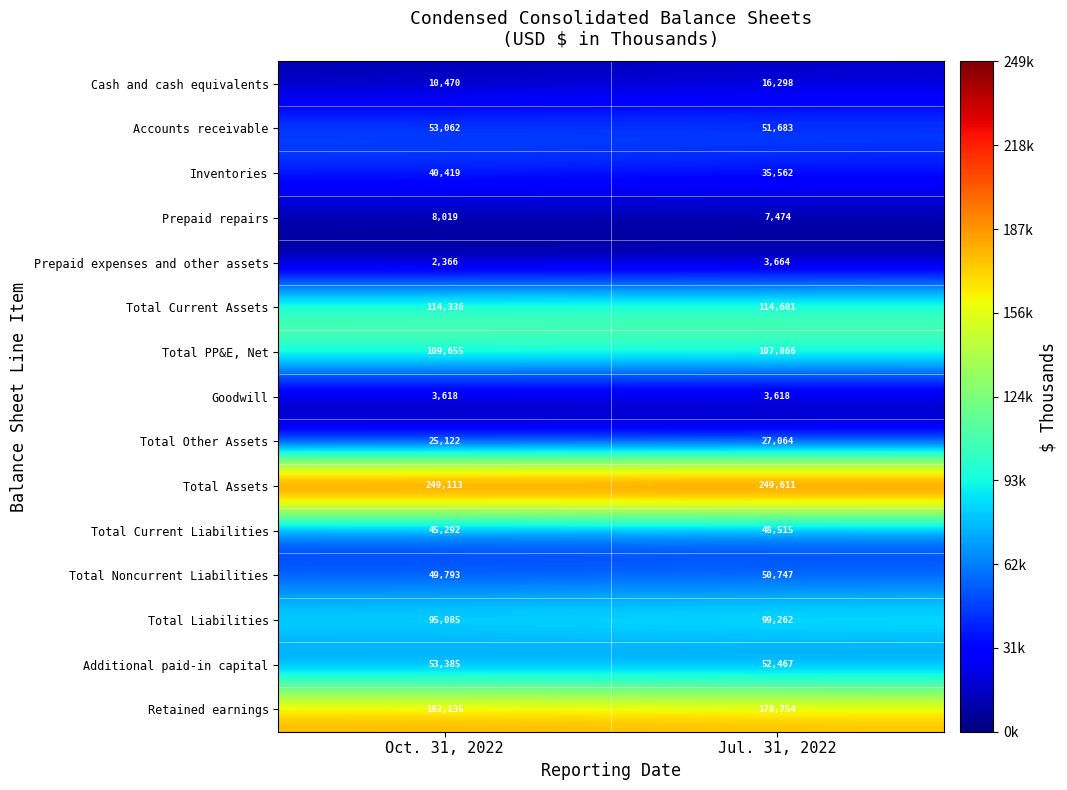

What is the difference between the maximum and minimum values in the Total PP&E, Net series?

1789